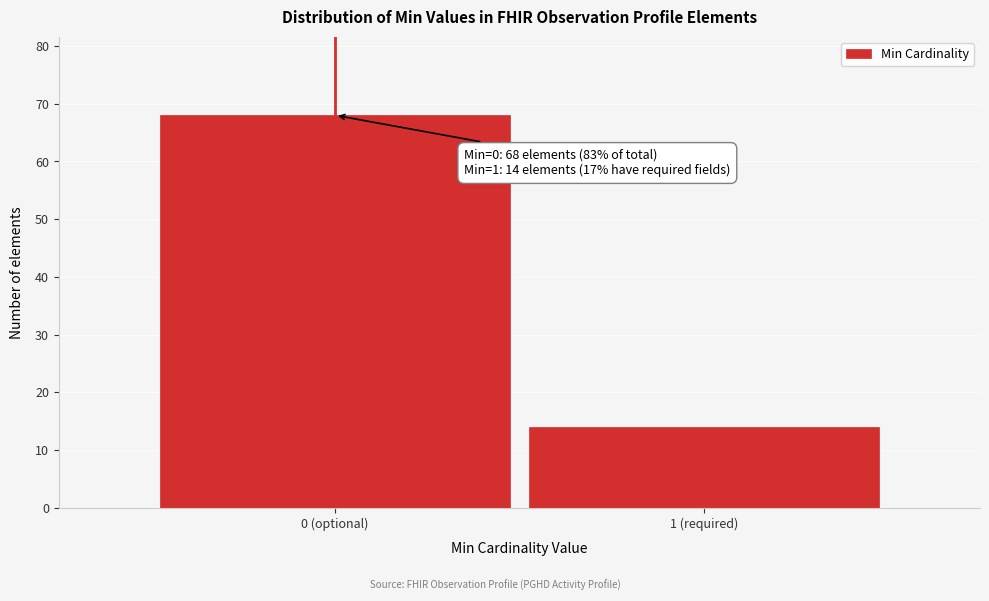

Reading left to right, extract all data points from this chart.

0 (optional)=68	1 (required)=14